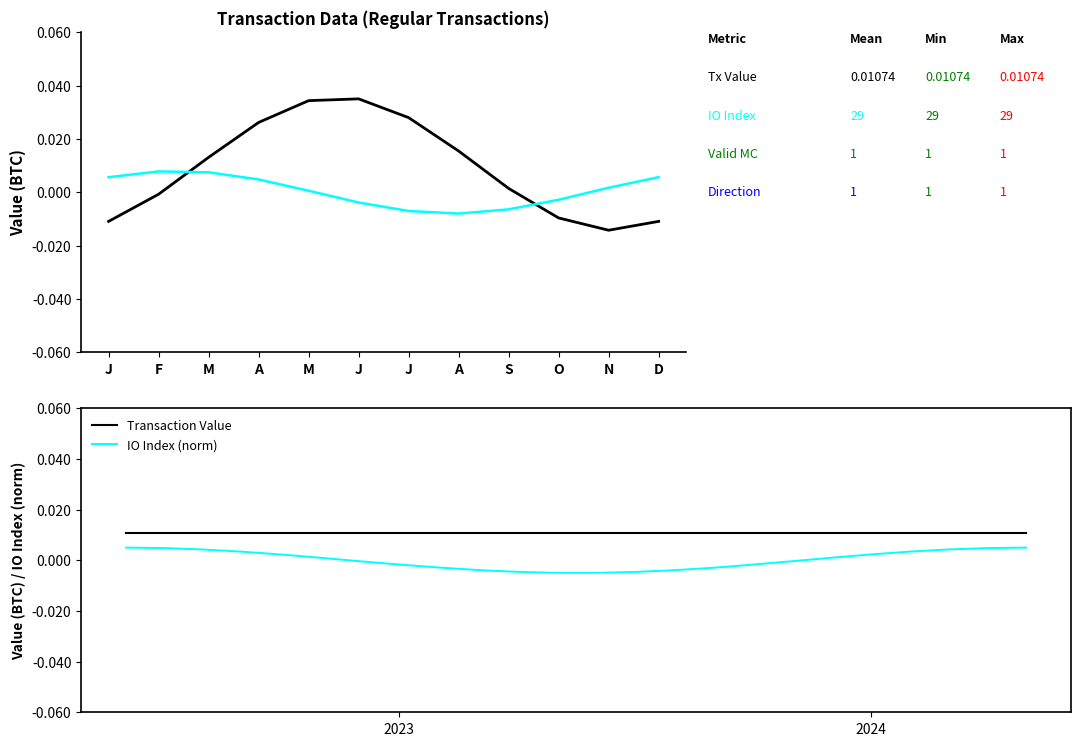

How many lines are shown in the chart?

2